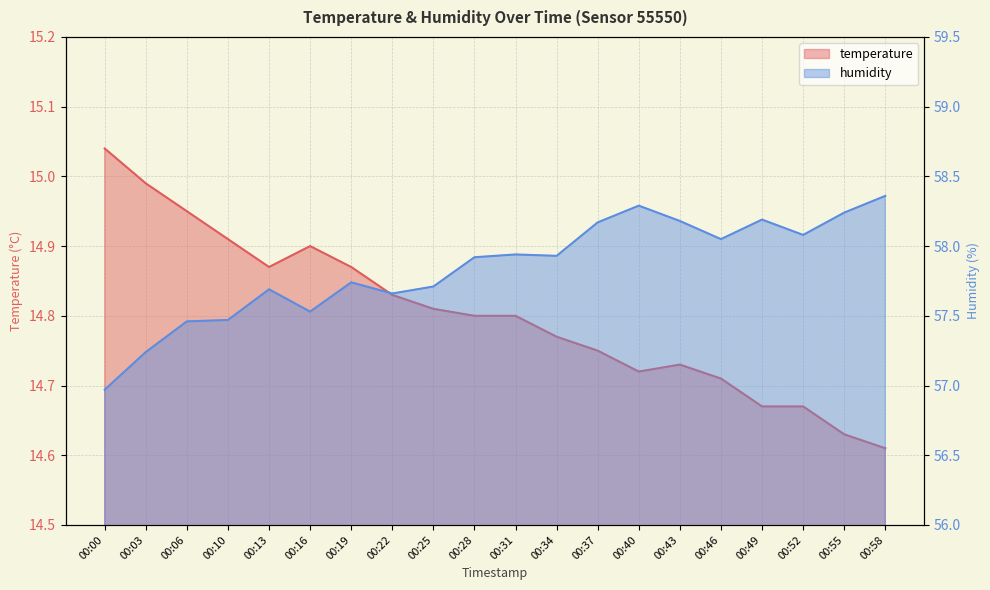

What is the difference between the maximum and minimum values in the humidity series?

1.4